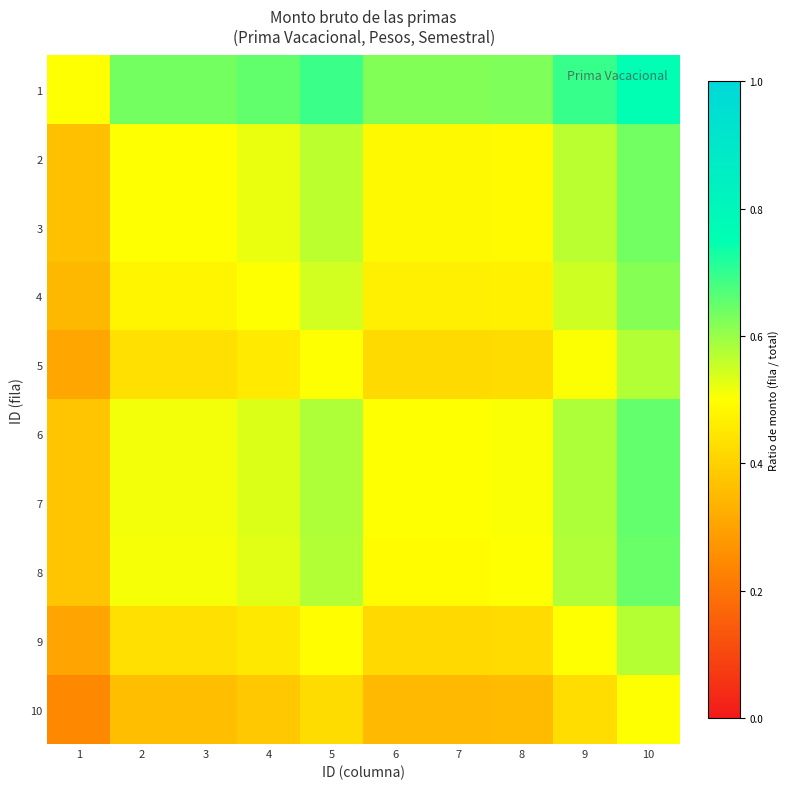

What is the greatest value displayed?

0.8